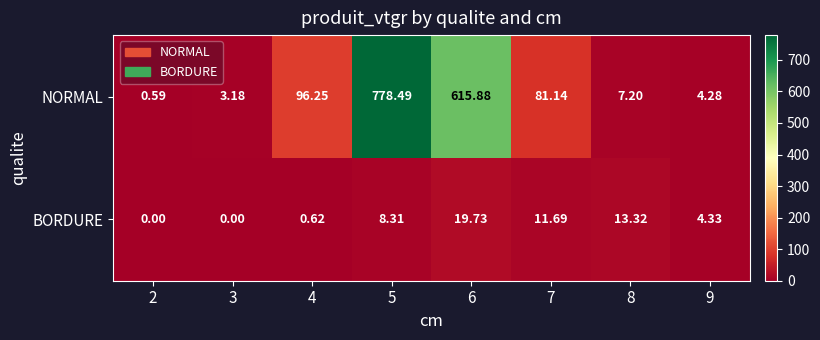

Which series changed the most between 4 and 7?

NORMAL